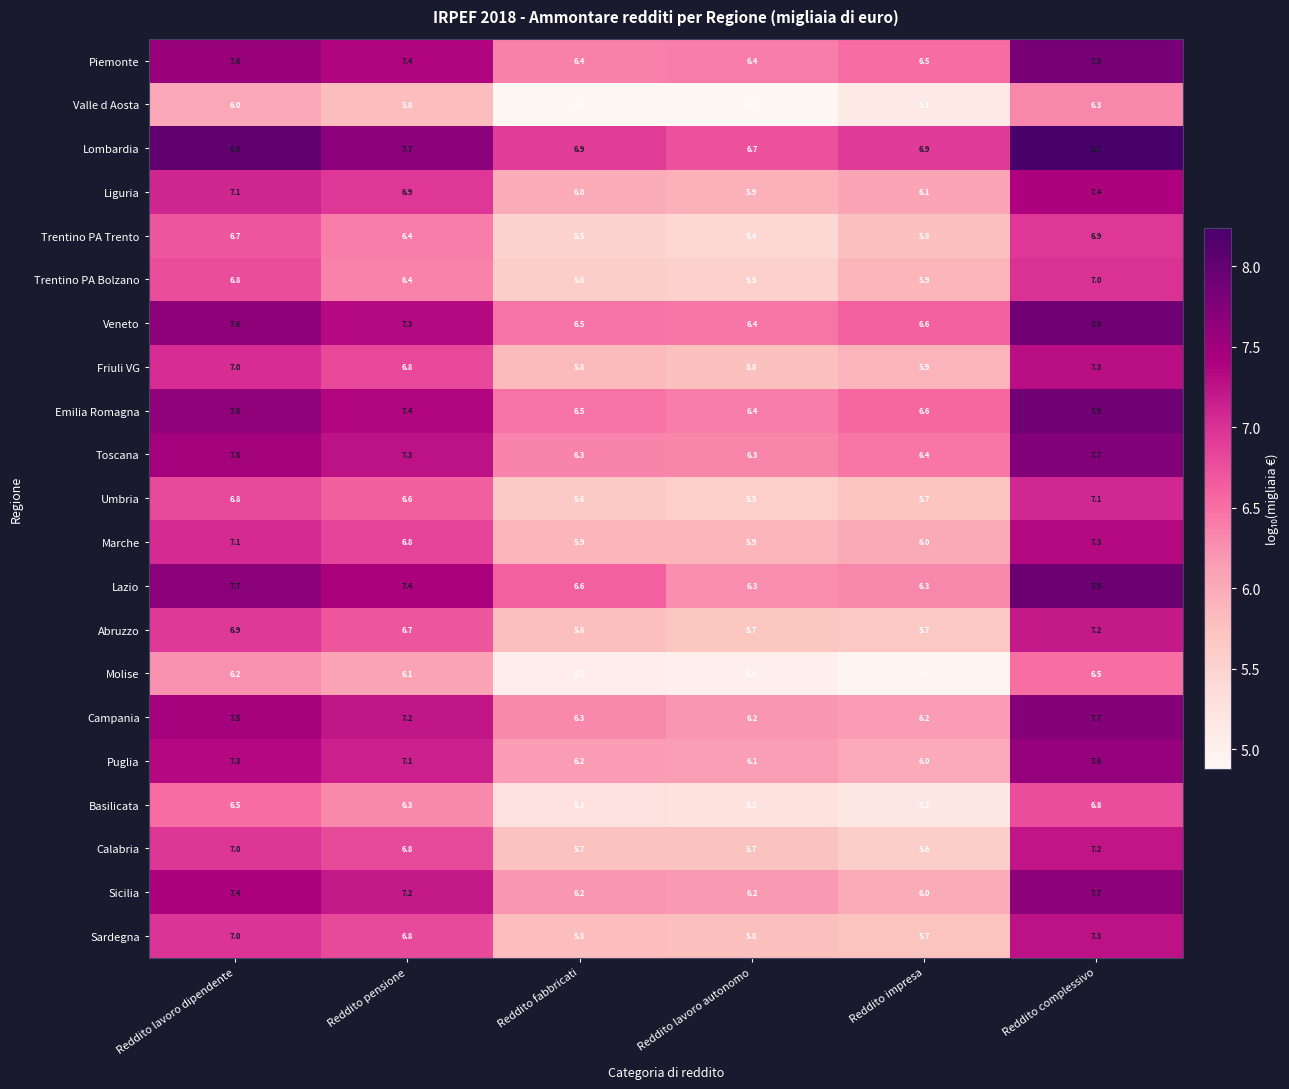

The Friuli VG series shows 11.4 at Reddito lavoro dipendente. True or false?

False